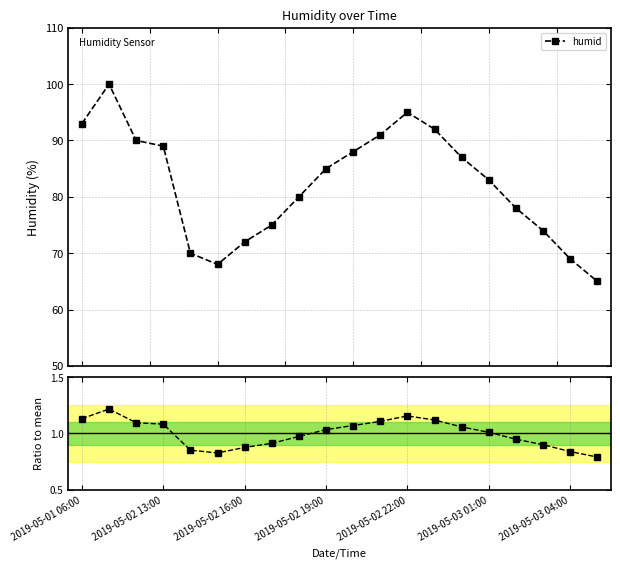

What is the value of the humid point at the 15th from the left?

87